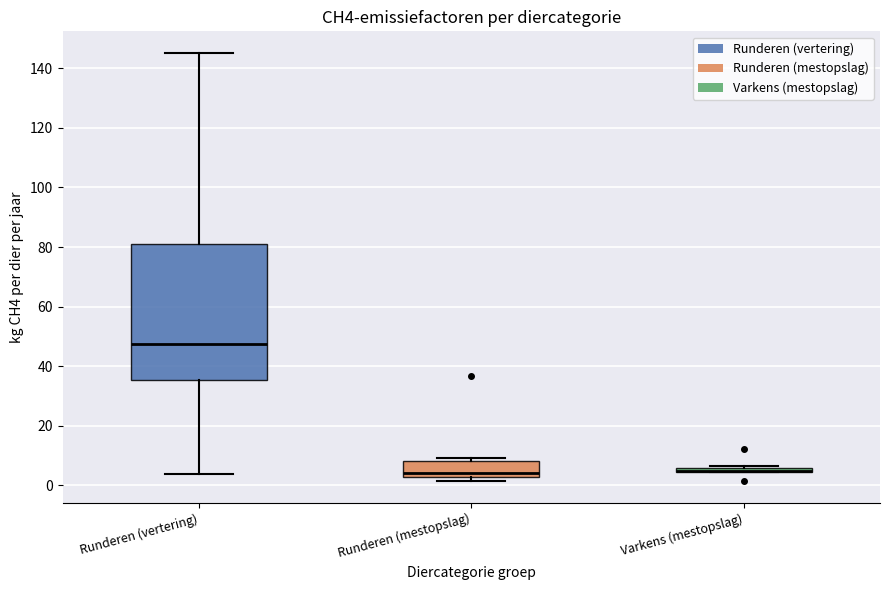

Where is the lower edge of the box for Runderen (mestopslag) on the y-axis? The values are not printed on the chart, so give them approximately, as read against the axis.

2